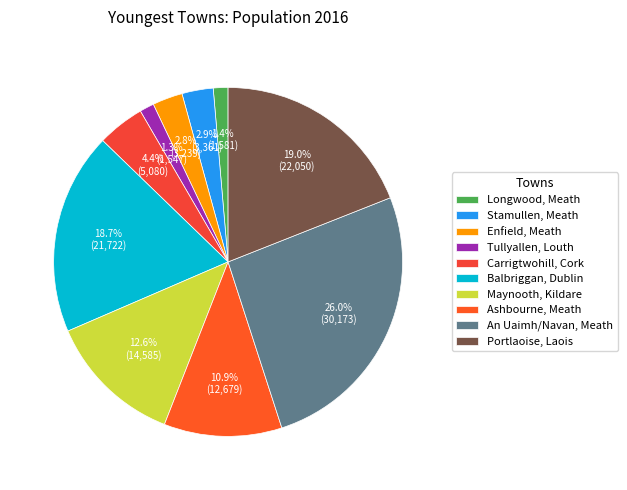

What percentage is the Portlaoise, Laois slice, to the nearest percent?

19%